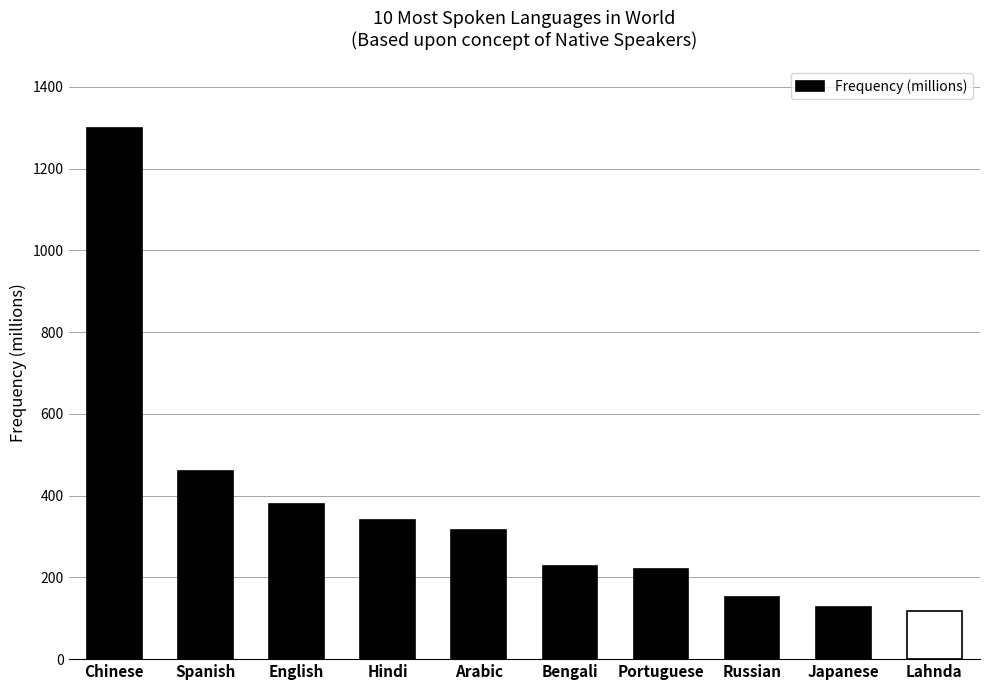

Reading left to right, extract all data points from this chart.

1300	460	379	341	315	228	220	153	128	118